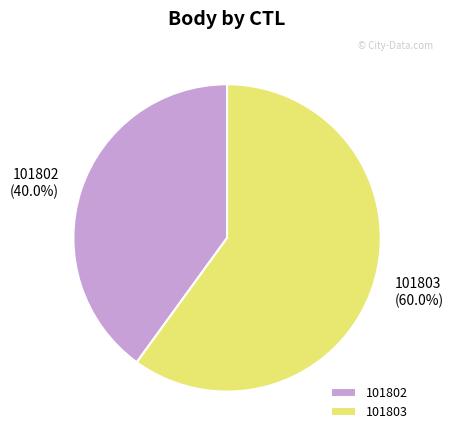

How many segments does this pie chart have?

2